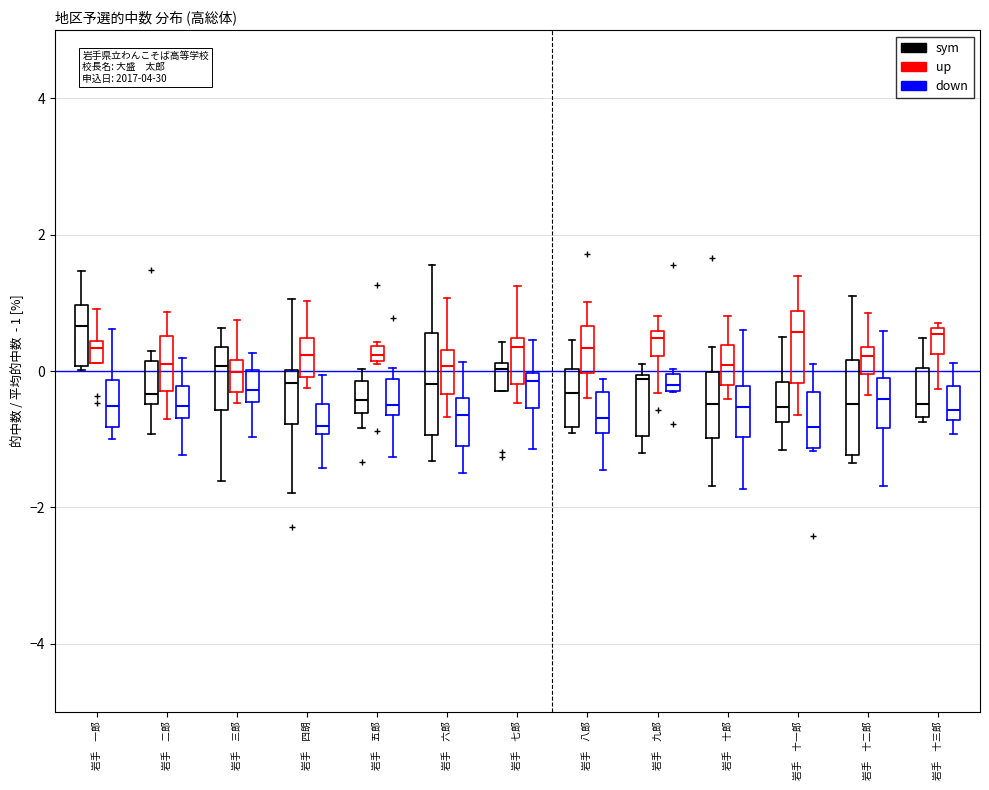

Where is the lower edge of the box for 岩手 一郎 (down) on the y-axis? The values are not printed on the chart, so give them approximately, as read against the axis.

-0.8